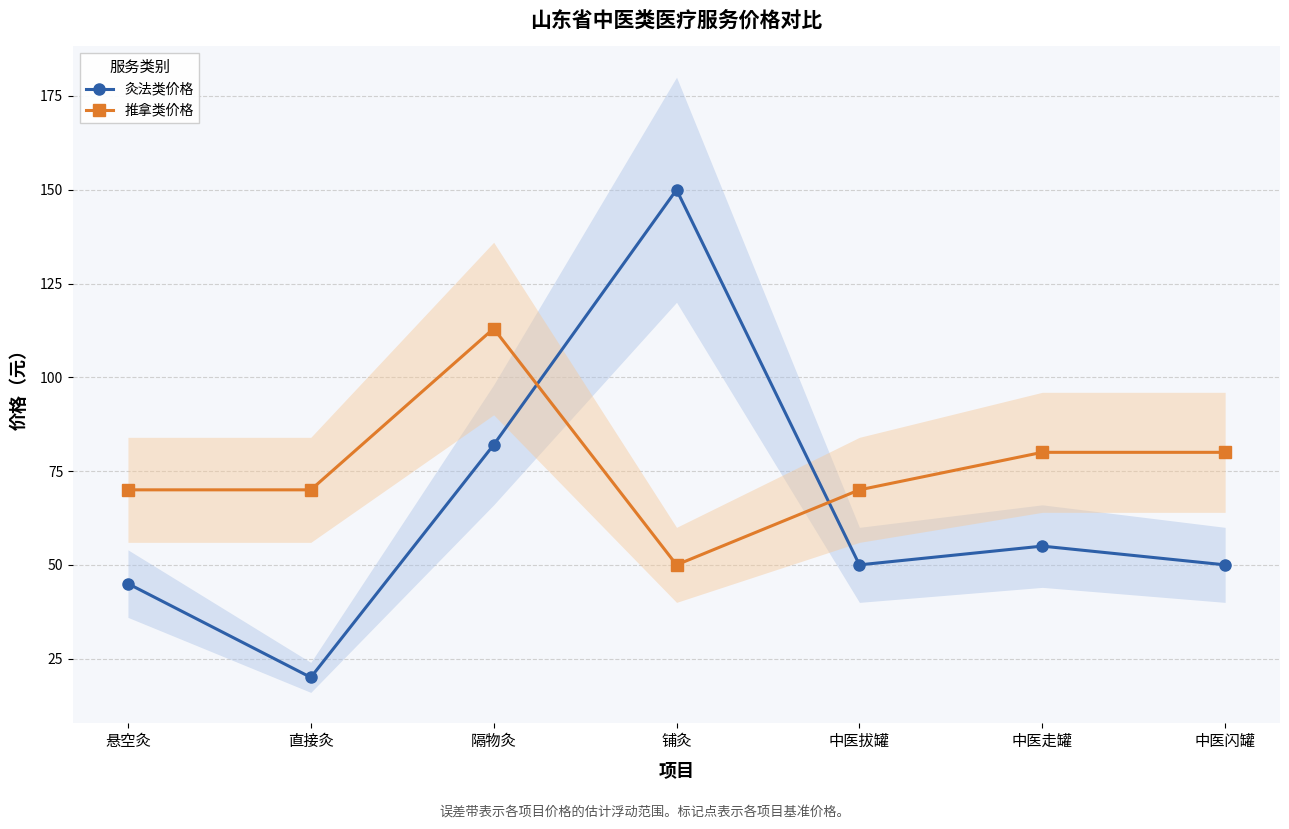

Which has a higher value, 铺灸 or 直接灸?

铺灸